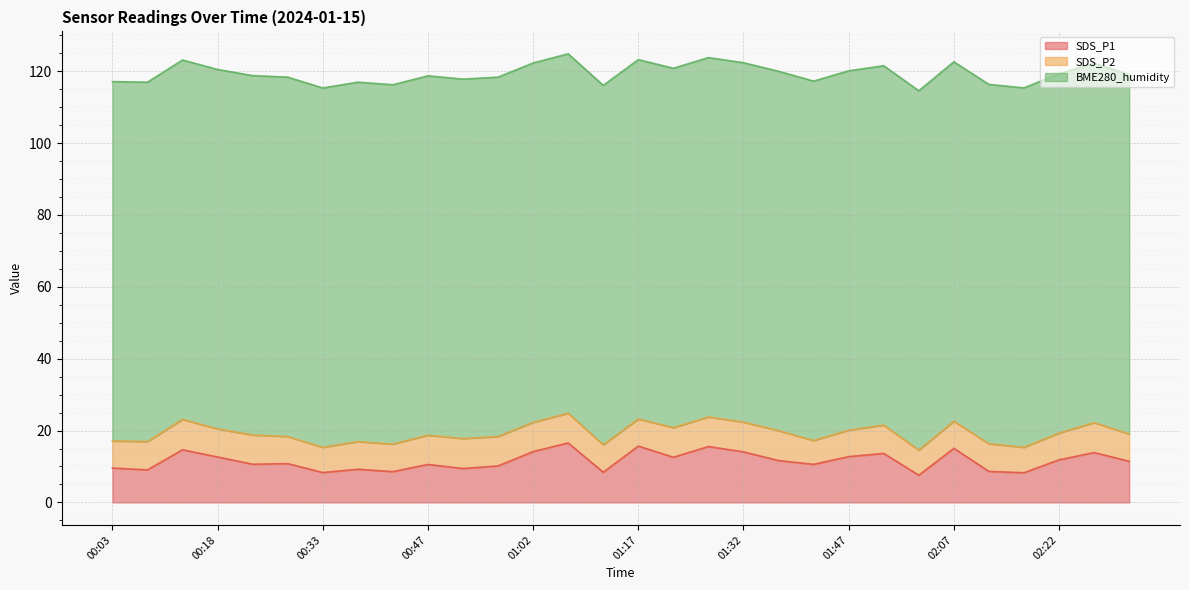

True or false: SDS_P1 and SDS_P2 cross at least once.

False